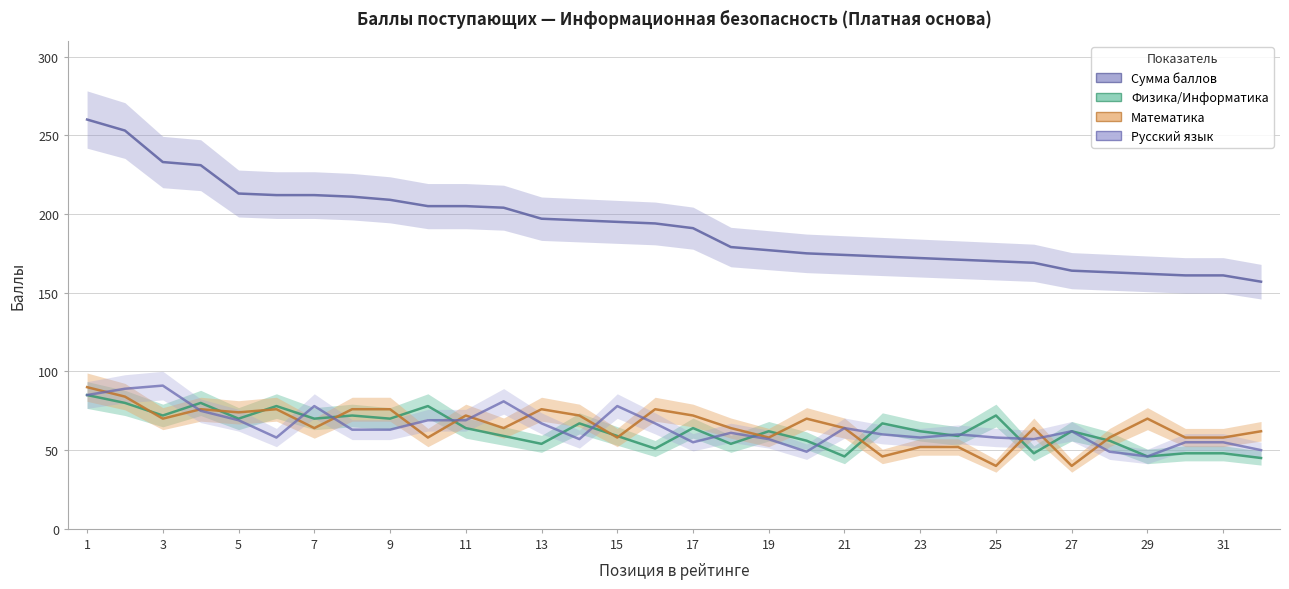

Reading left to right, extract all data points from this chart.

Сумма баллов: 1=260	2=253	3=233	4=231	5=213	6=212	7=212	8=211	9=209	10=205	11=205	12=204	13=197	14=196	15=195	16=194	17=191	18=179	19=177	20=175	21=174	22=173	23=172	24=171	25=170	26=169	27=164	28=163	29=162	30=161	31=161	32=157
Физика/Информатика: 1=85	2=80	3=72	4=80	5=70	6=78	7=70	8=72	9=70	10=78	11=64	12=59	13=54	14=67	15=59	16=51	17=64	18=54	19=62	20=56	21=46	22=67	23=62	24=59	25=72	26=48	27=62	28=56	29=46	30=48	31=48	32=45
Математика: 1=90	2=84	3=70	4=76	5=74	6=76	7=64	8=76	9=76	10=58	11=72	12=64	13=76	14=72	15=58	16=76	17=72	18=64	19=58	20=70	21=64	22=46	23=52	24=52	25=40	26=64	27=40	28=58	29=70	30=58	31=58	32=62
Русский язык: 1=85	2=89	3=91	4=75	5=69	6=58	7=78	8=63	9=63	10=69	11=69	12=81	13=67	14=57	15=78	16=67	17=55	18=61	19=57	20=49	21=64	22=60	23=58	24=60	25=58	26=57	27=62	28=49	29=46	30=55	31=55	32=50